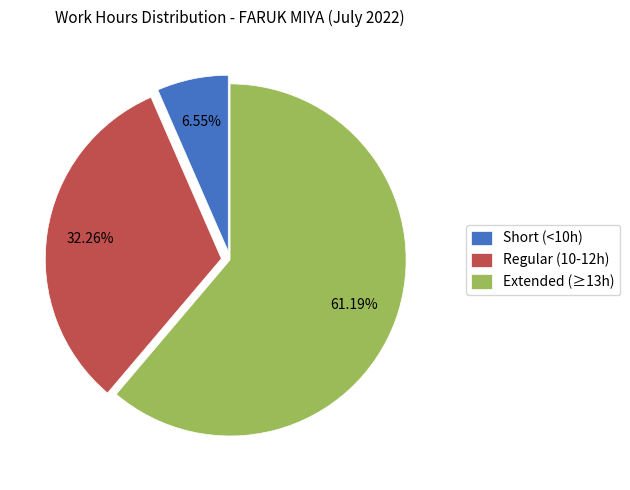

Is the sum of Extended (≥13h) and Short (<10h) greater than half?

Yes